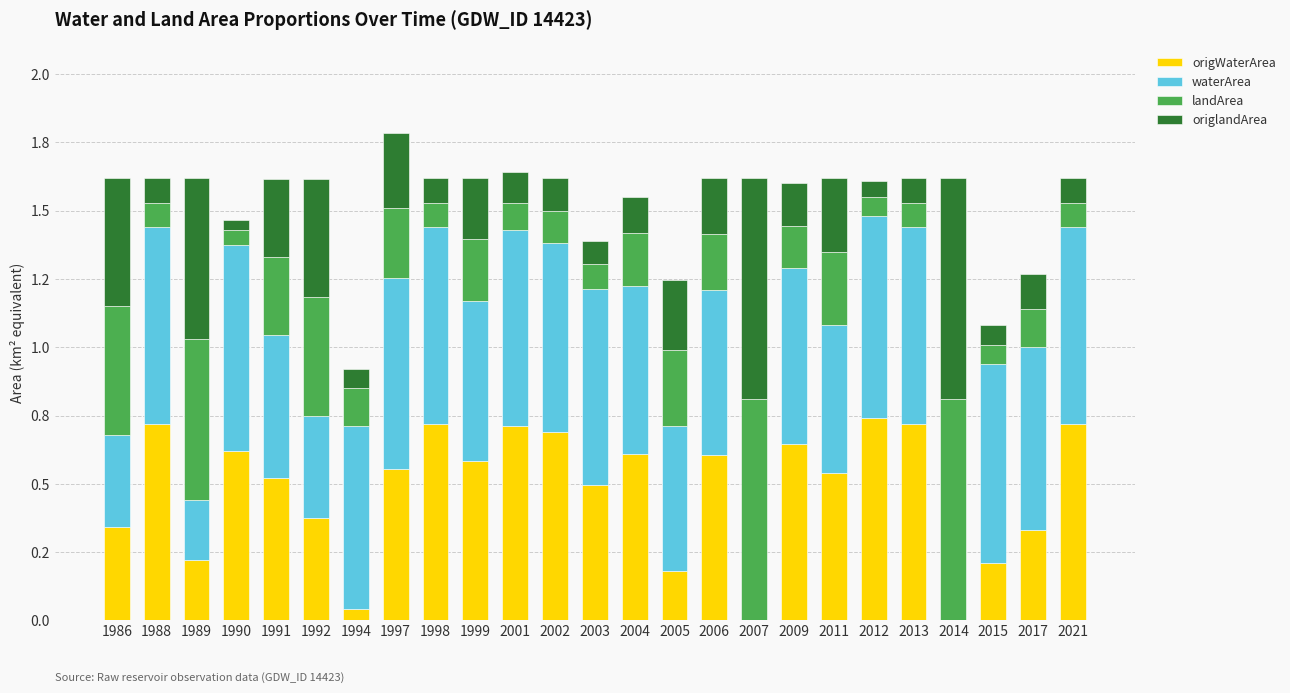

Is it true that origWaterArea equals 0.7 at 1988?

True